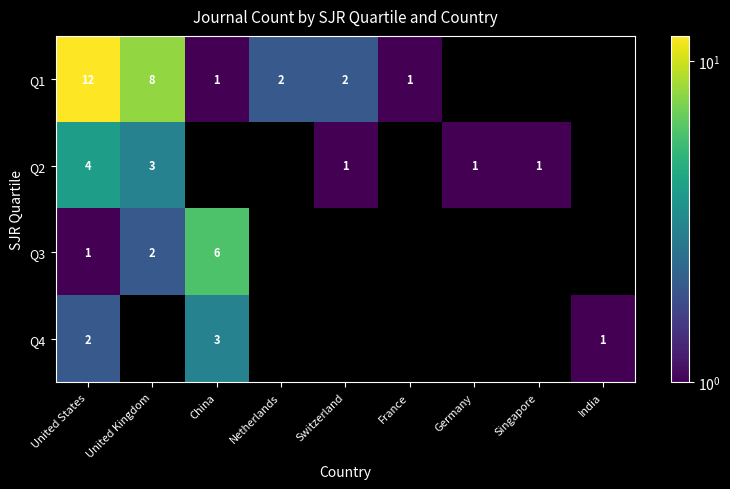

What is the maximum value shown in the chart?

12.0